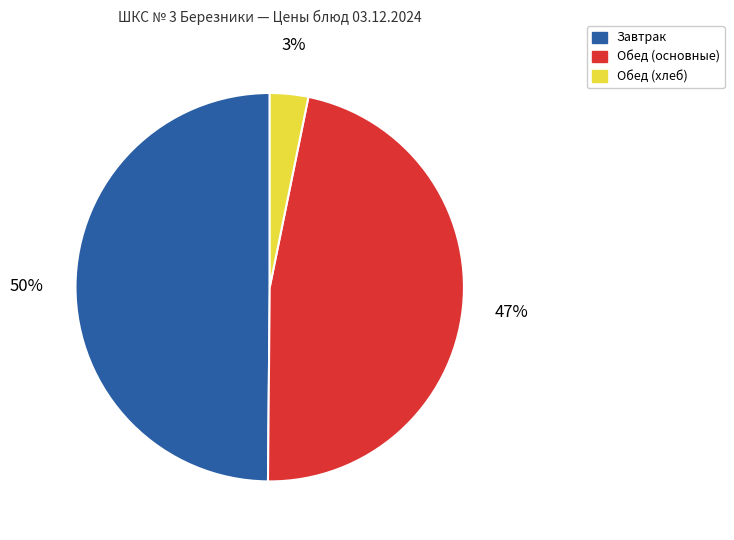

How many slices are in this pie chart?

3